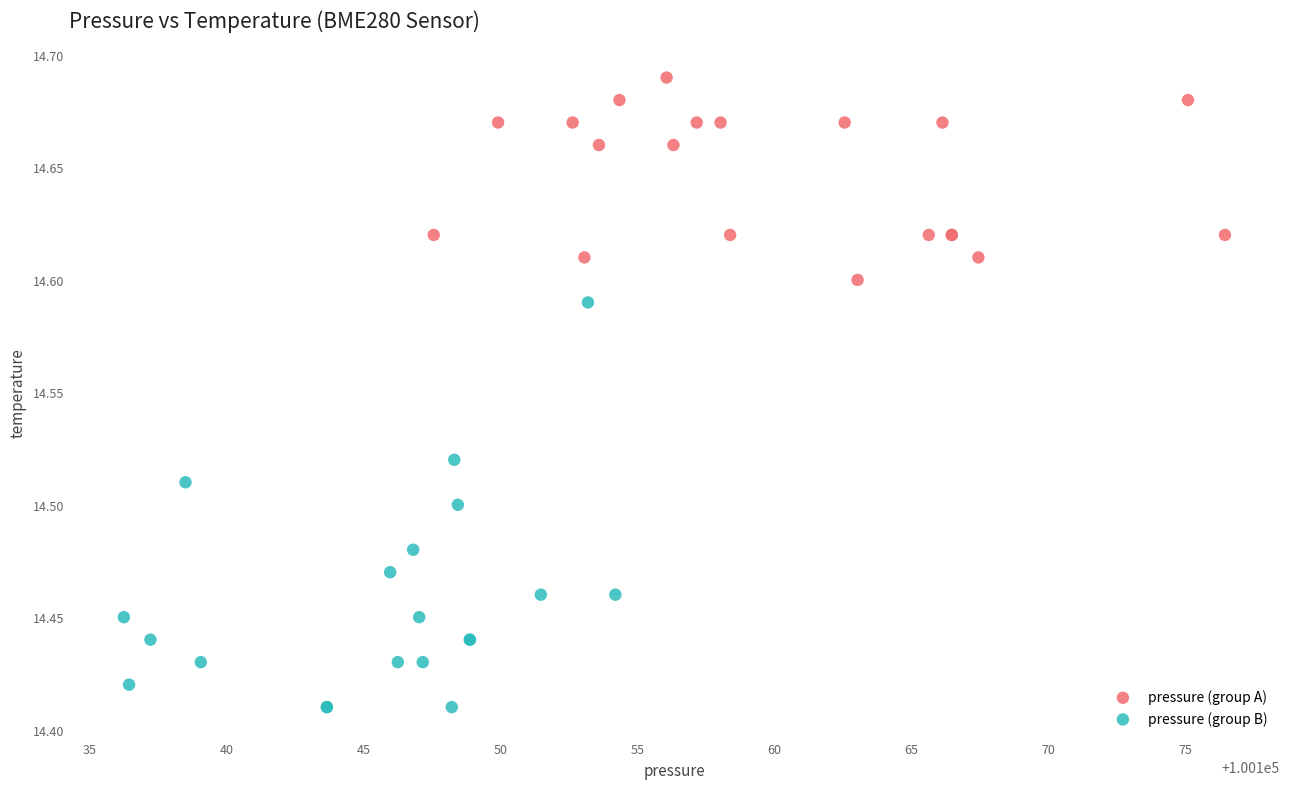

Which series reaches the maximum Y coordinate?

pressure (group A)